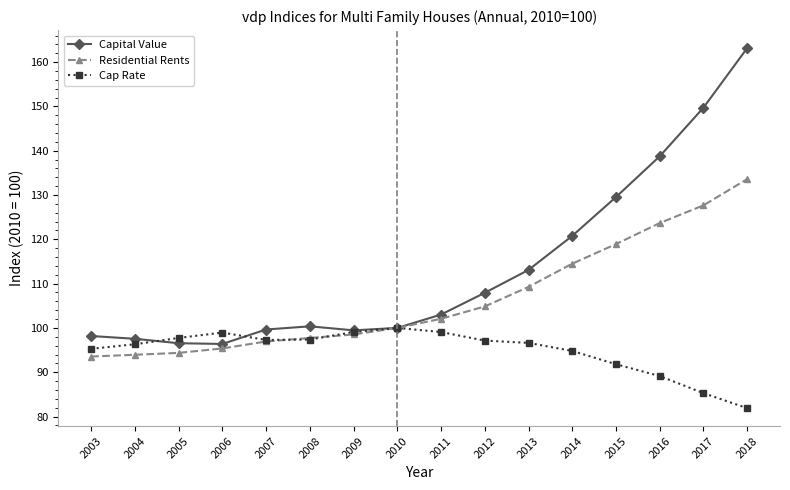

What is the total value across all series at 2005?

288.6